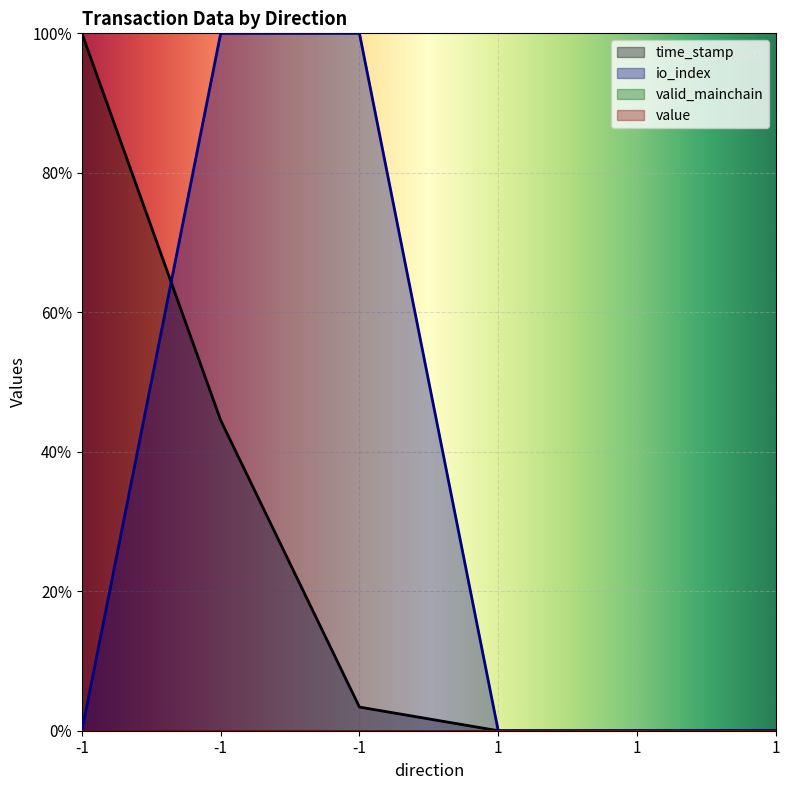

List the labels in order of time_stamp value, largest first.

-1, -1, -1, 1, 1, 1